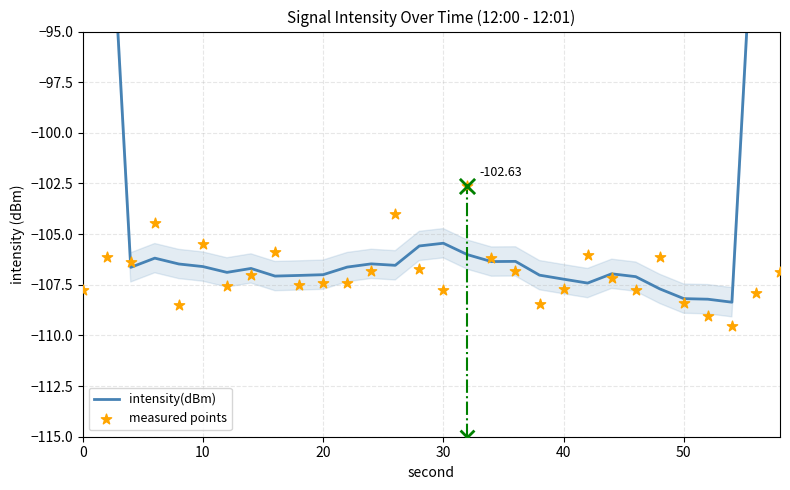

Which series has the largest Y range (max minus min)?

intensity(dBm)